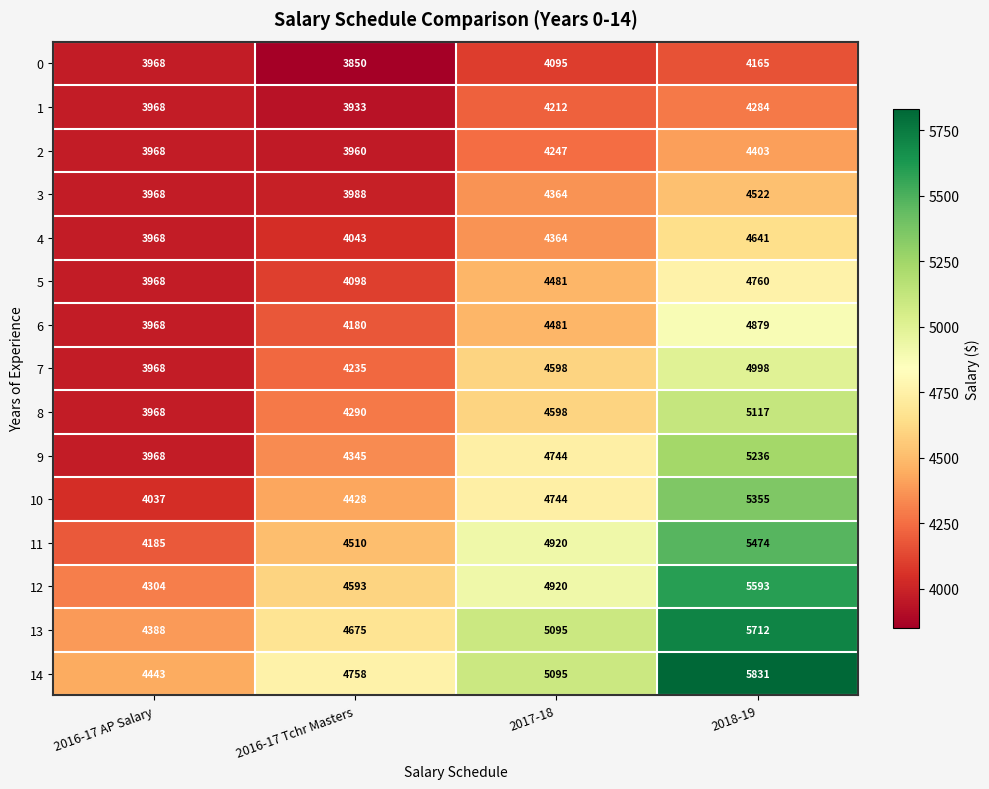

Which category has the highest value across all series?

2018-19